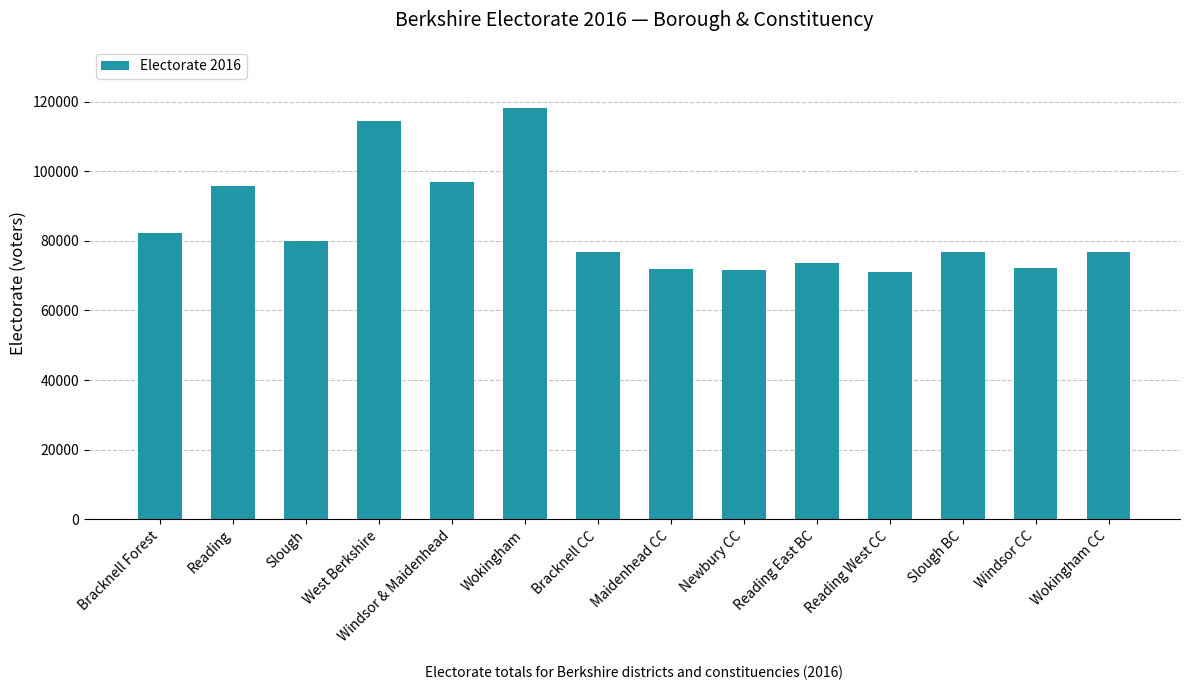

Count the number of categories in the chart.

14